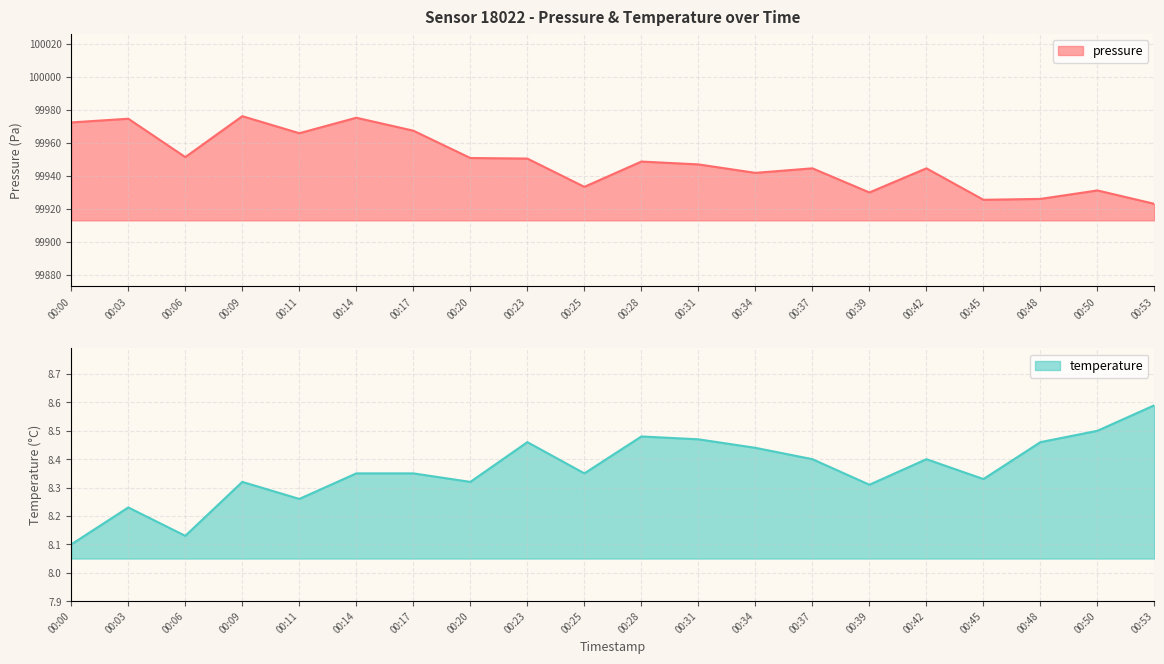

What is the spread (max minus min) of values at 00:39?

99921.6